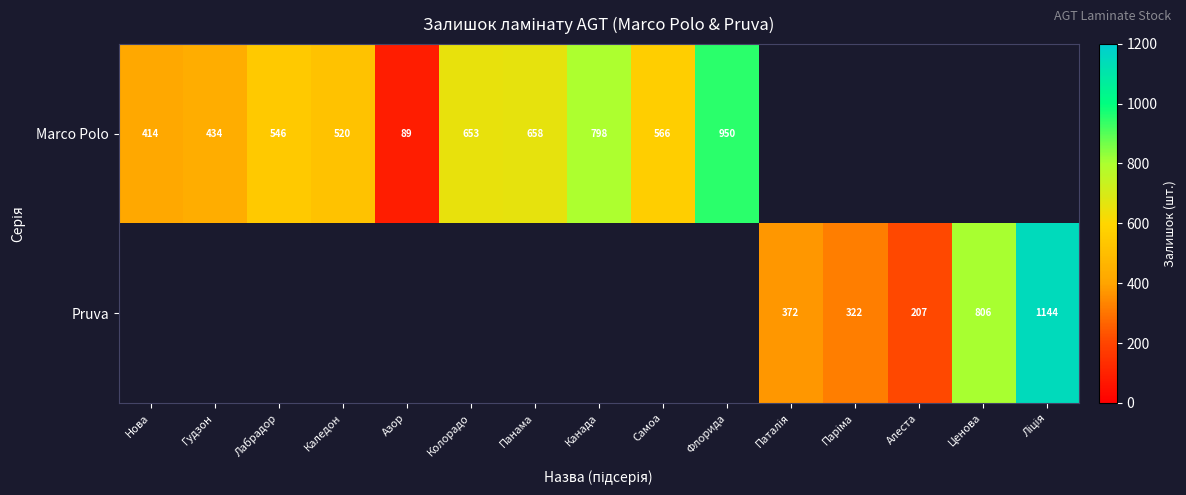

Is it true that Marco Polo equals 950 at Флорида?

True